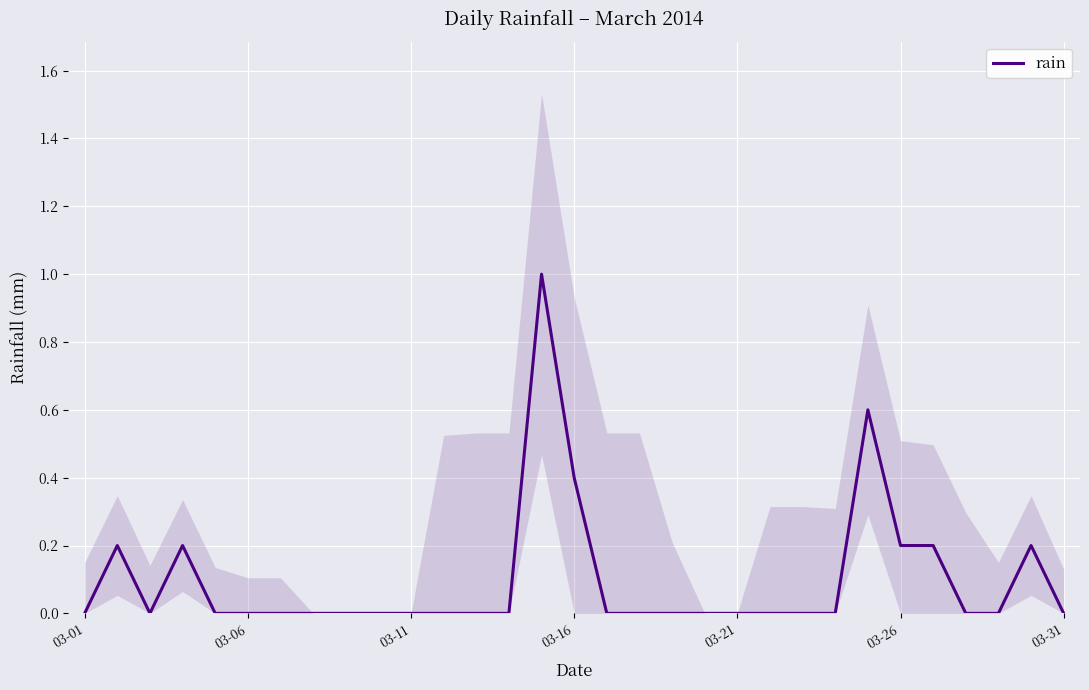

The rain series shows 0.0 at 03-21. True or false?

True